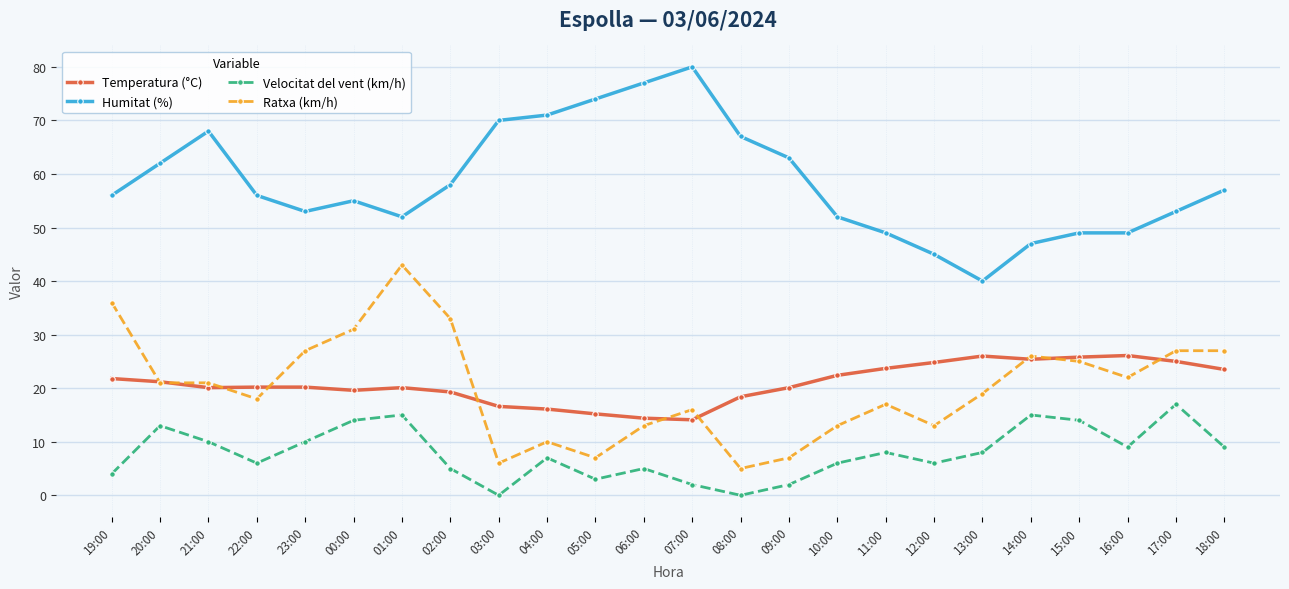

Does the chart have visible grid lines?

Yes